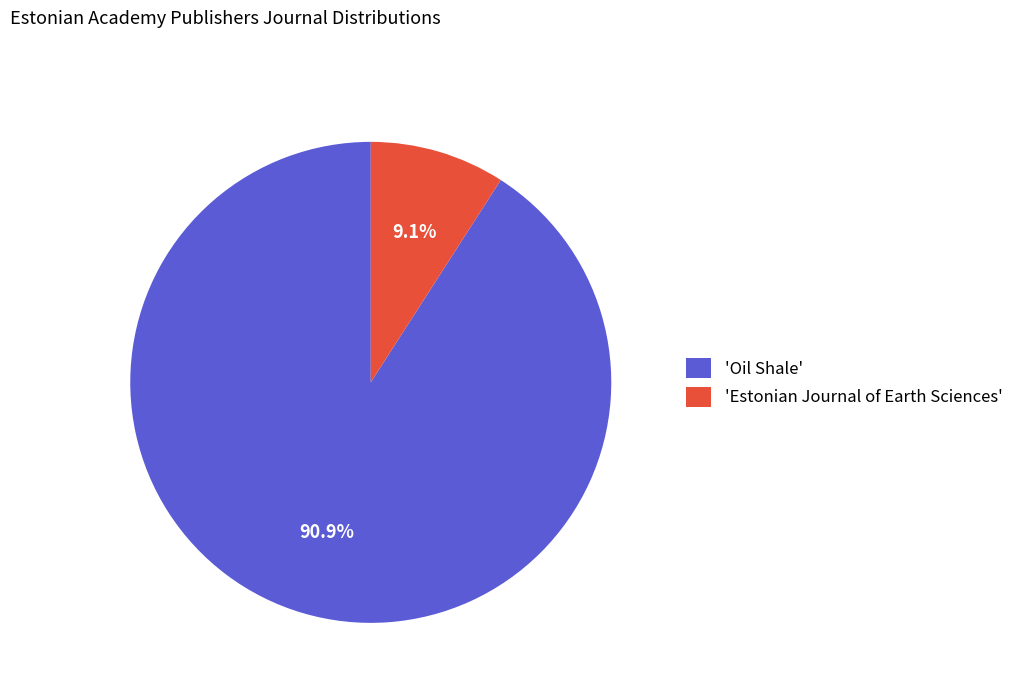

Rank the categories by value from highest to lowest.

'Oil Shale', 'Estonian Journal of Earth Sciences'